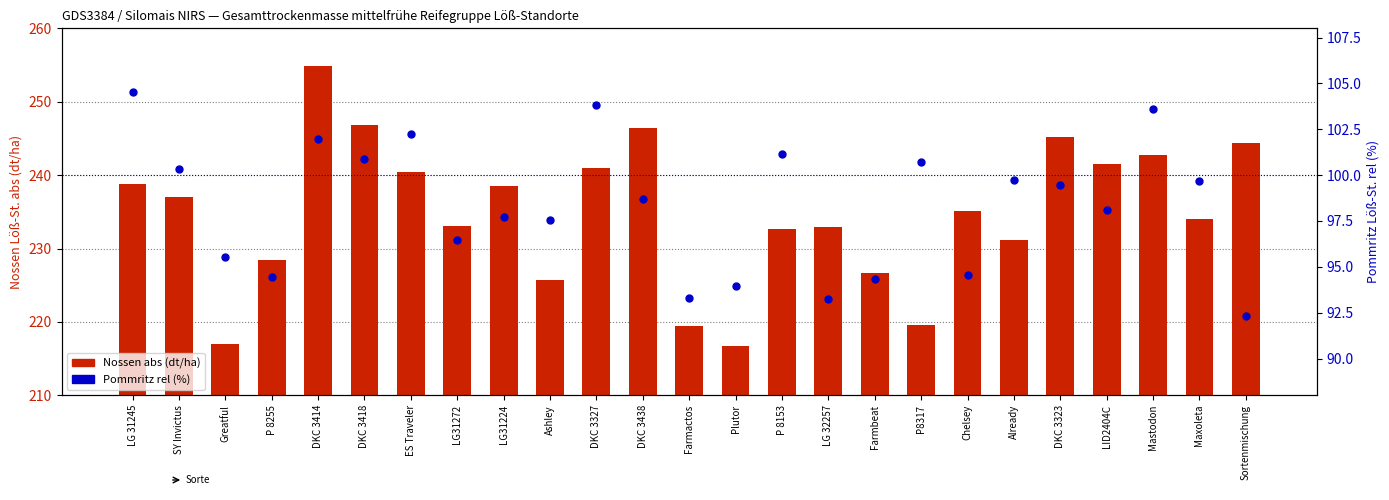

Which series contains the lowest Y value?

Pommritz rel (%)